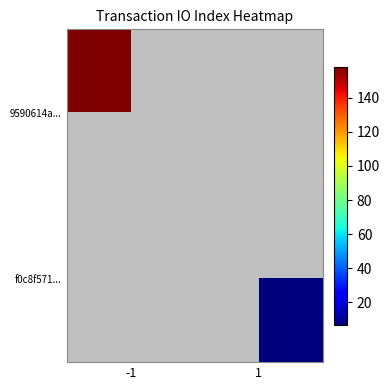

Which series has the widest spread of values?

9590614a...